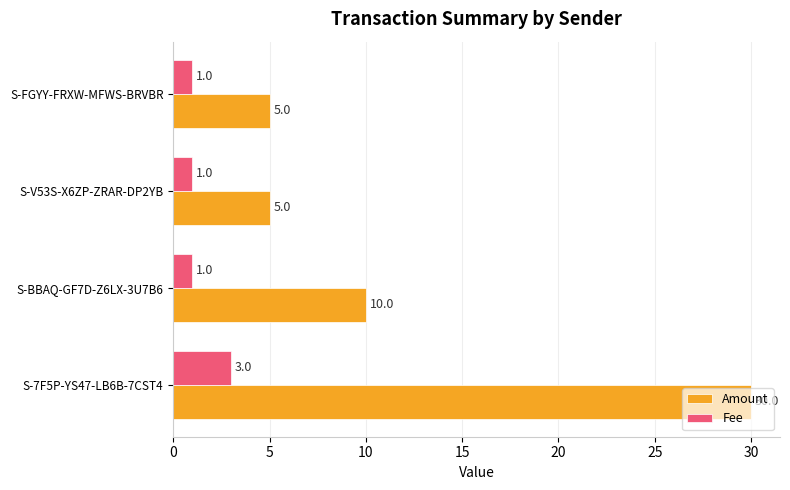

What is the total value across all series at S-V53S-X6ZP-ZRAR-DP2YB?

6